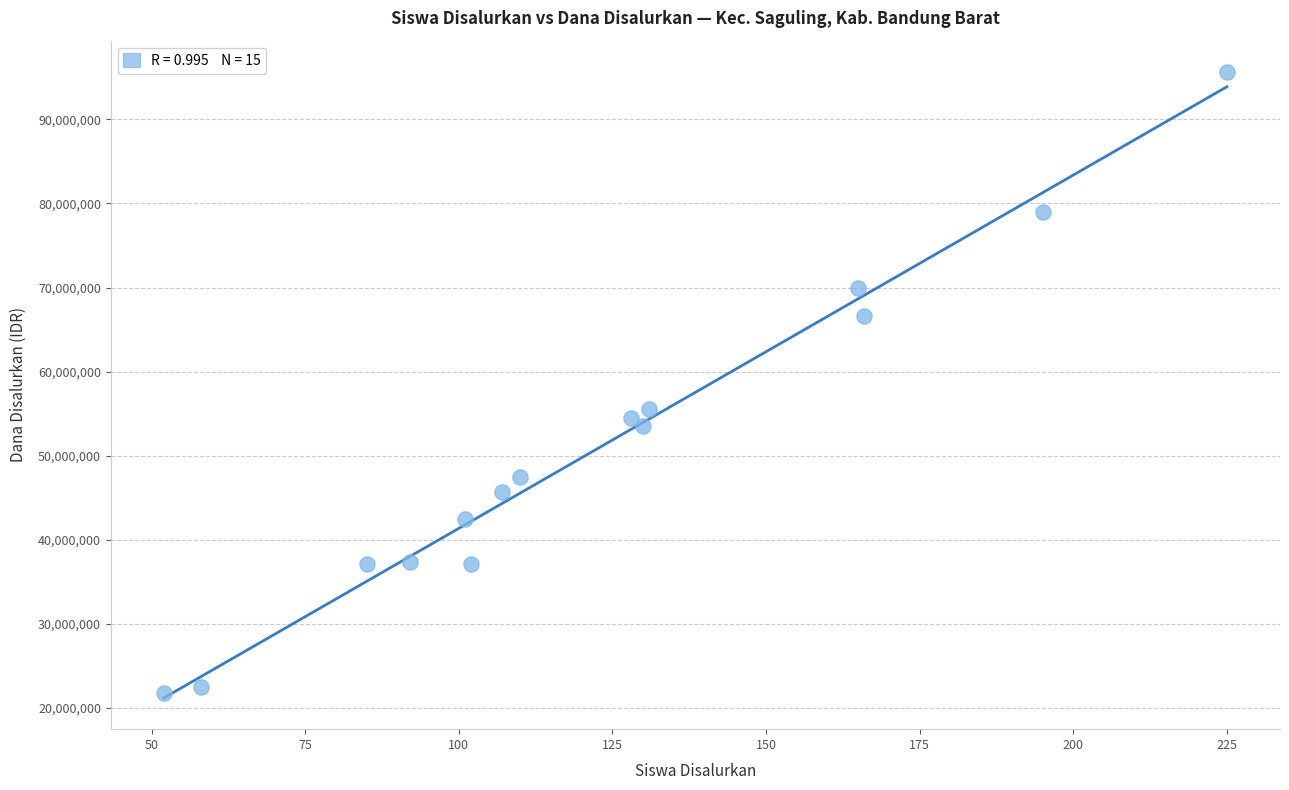

What is the range of X values (max minus min)?

173